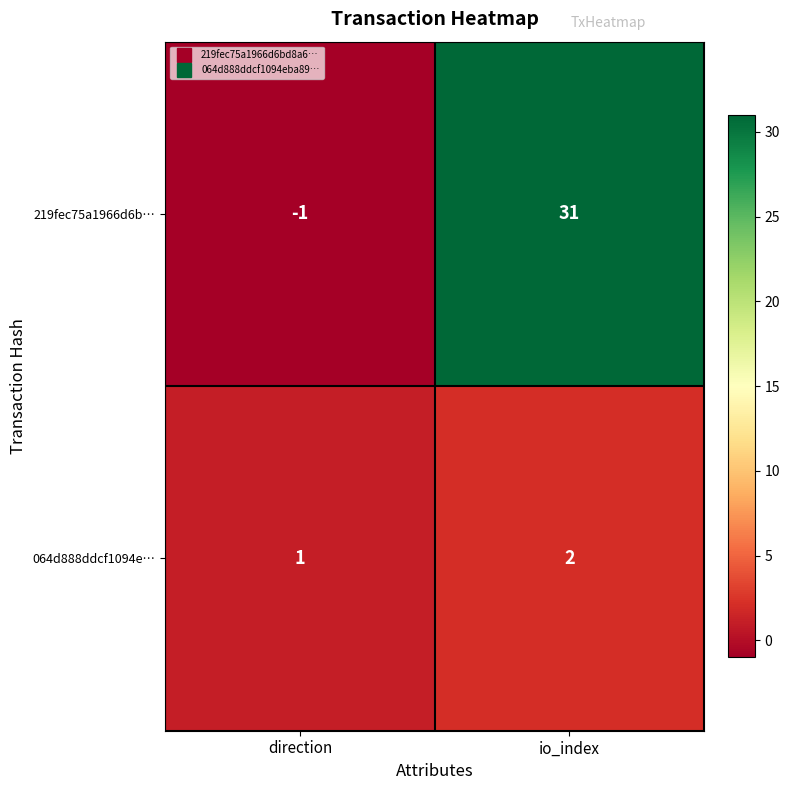

What is the smallest value displayed?

-1